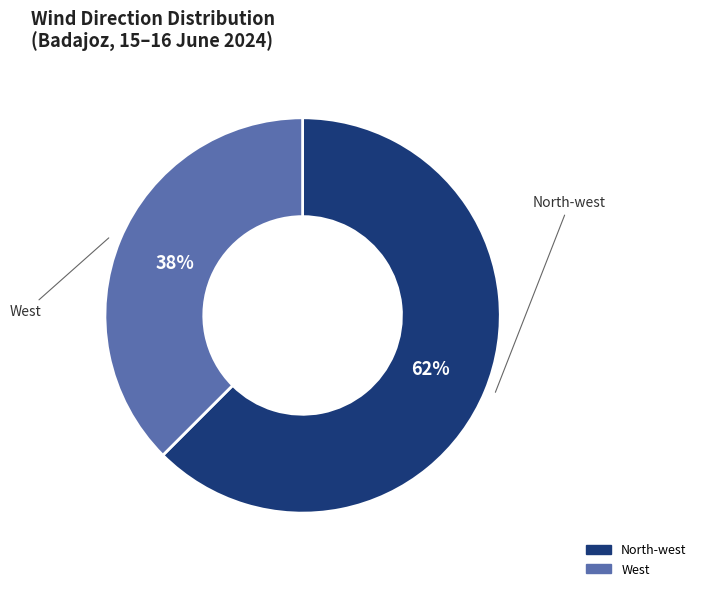

Does any single category account for the majority?

Yes